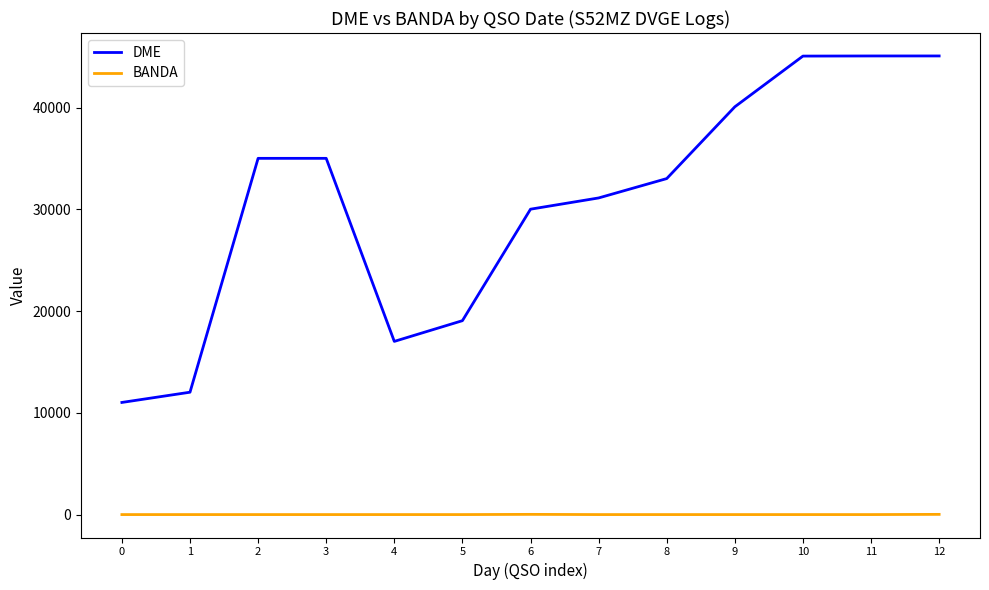

At how many categories does at least one series exceed 18538?

10